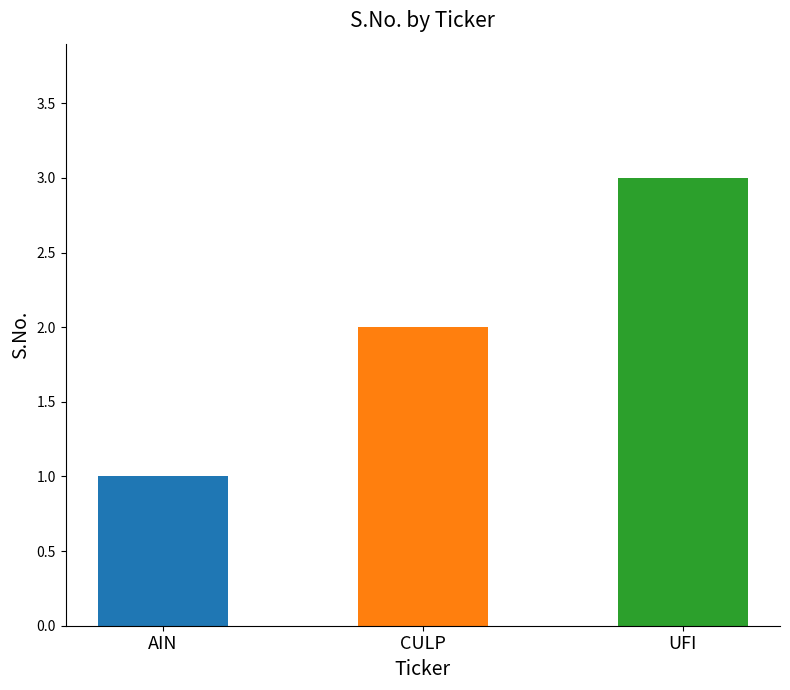

List the labels in order of value, smallest first.

AIN, CULP, UFI